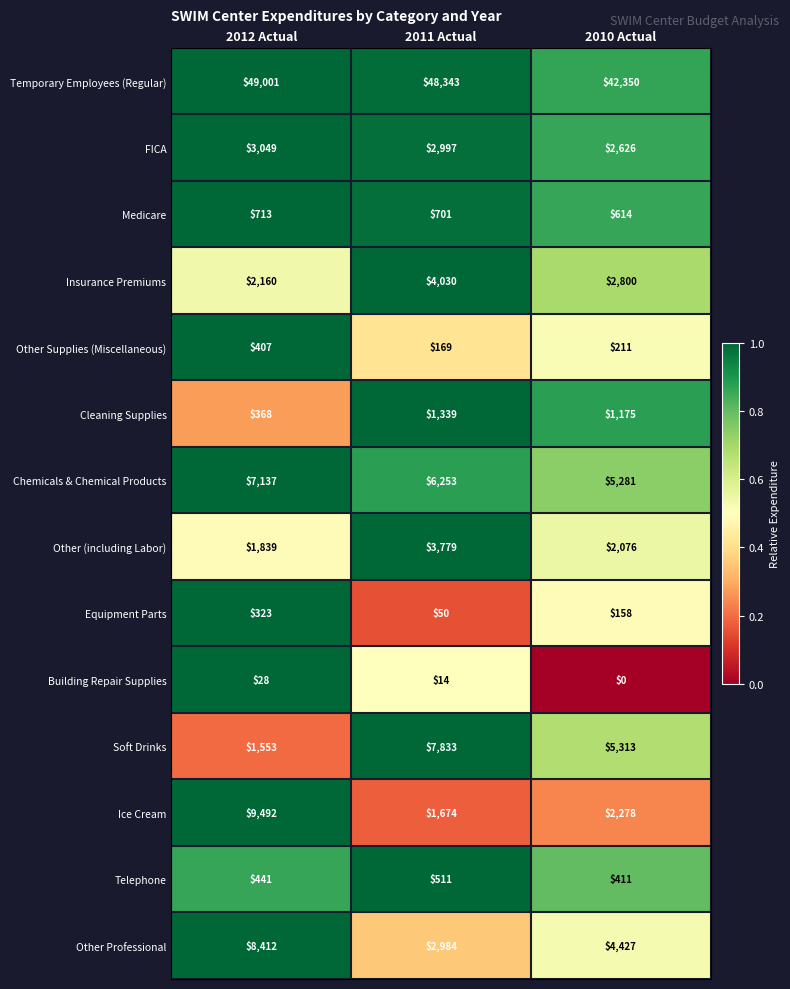

Rank the series at 2012 Actual from highest to lowest value.

Temporary Employees (Regular), Ice Cream, Other Professional, Chemicals & Chemical Products, FICA, Insurance Premiums, Other (including Labor), Soft Drinks, Medicare, Telephone, Other Supplies (Miscellaneous), Cleaning Supplies, Equipment Parts, Building Repair Supplies